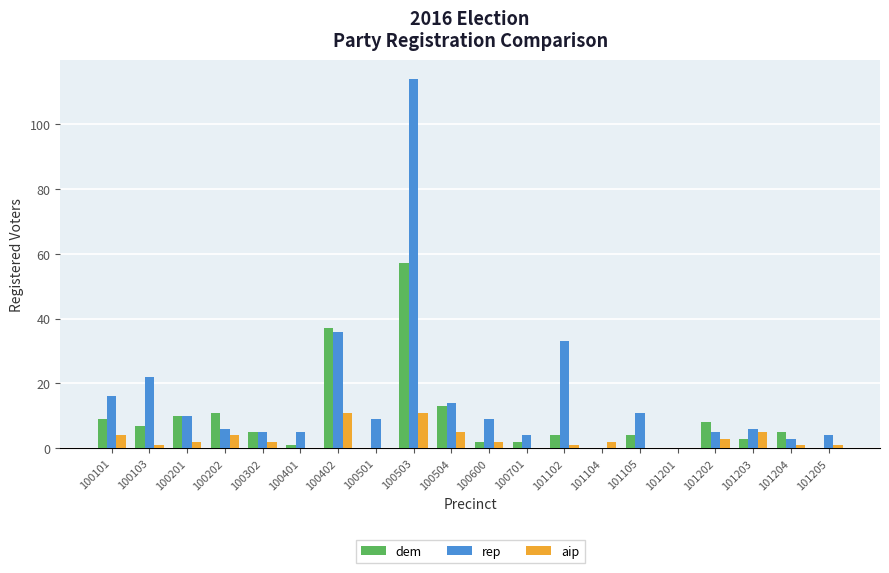

Which series changed the most between 100103 and 101203?

rep